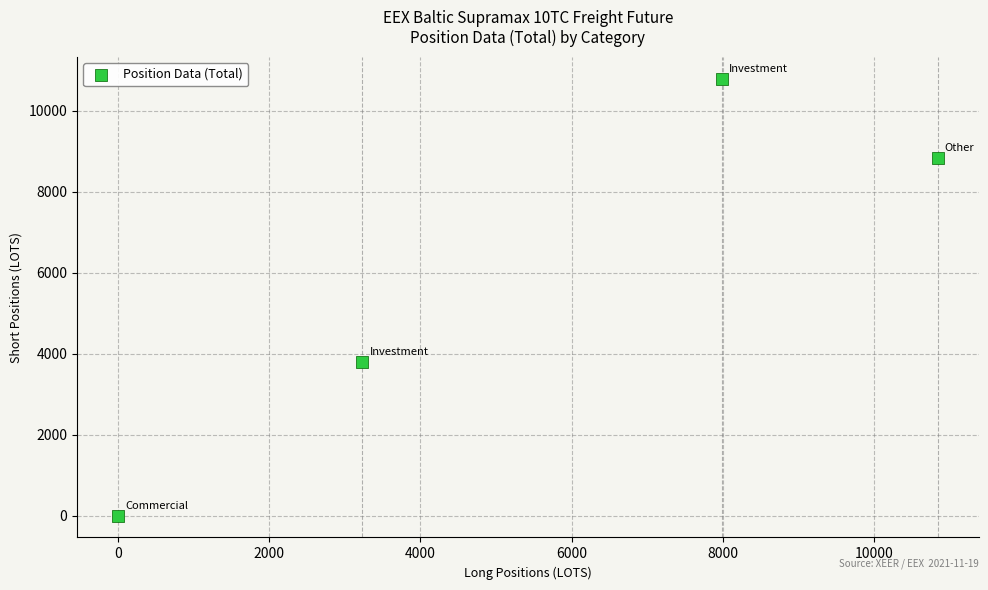

What Y value in the scatter plot is closest to 5396?

3795.0